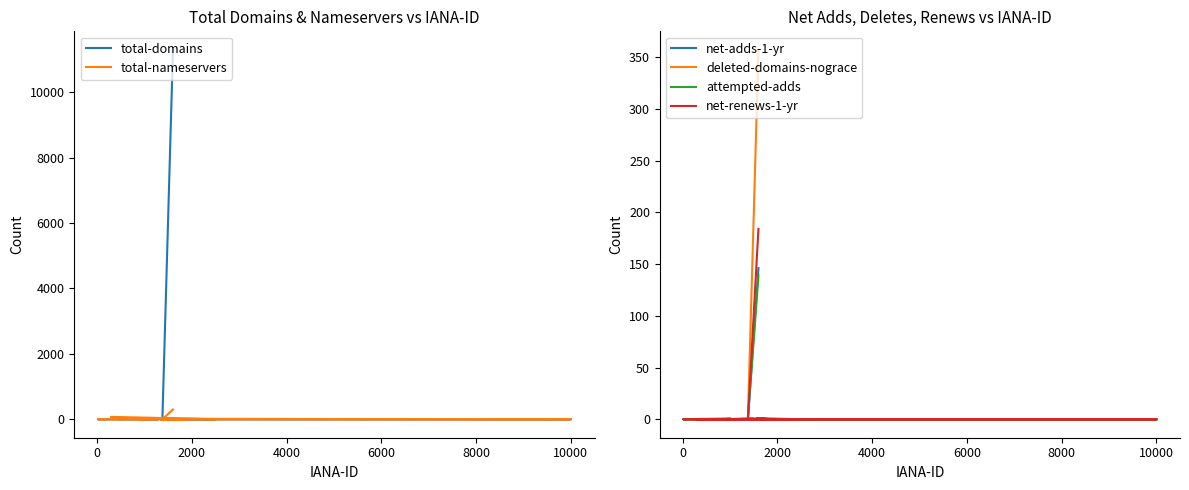

True or false: net-adds-1-yr and net-renews-1-yr intersect in this chart.

False